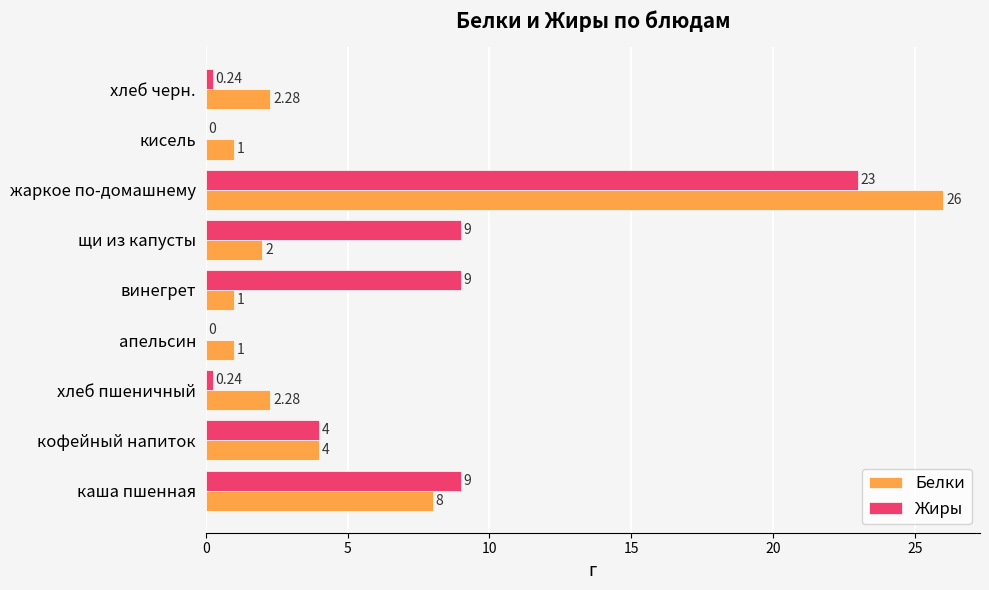

Is the value of Жиры at хлеб черн. greater than the value of Белки at кофейный напиток?

No